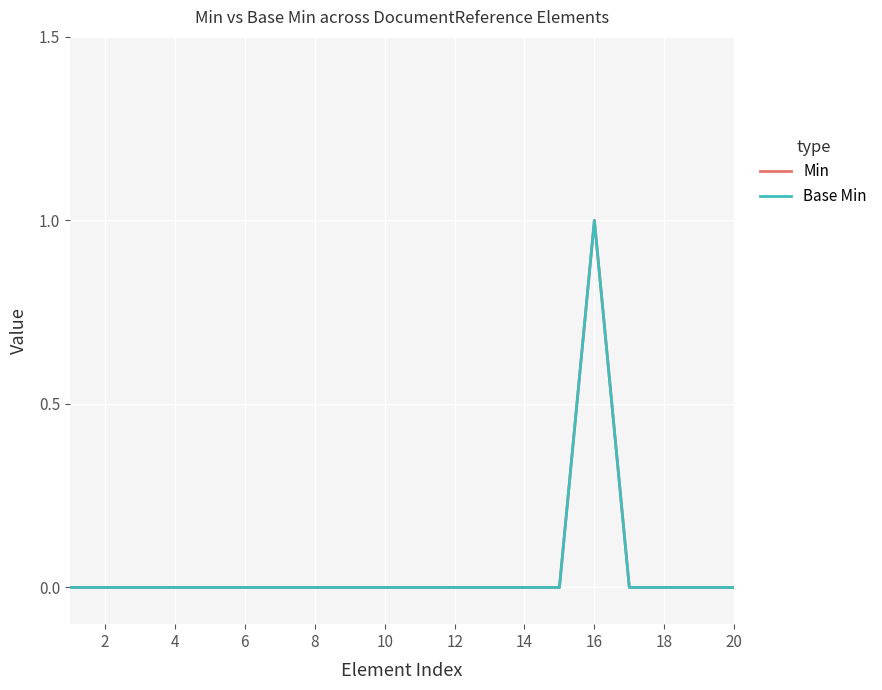

Reading left to right, list all the values displayed in this chart.

Min: 0	0	0	0	0	0	0	0	0	0	0	0	0	0	0	1	0	0	0	0
Base Min: 0	0	0	0	0	0	0	0	0	0	0	0	0	0	0	1	0	0	0	0